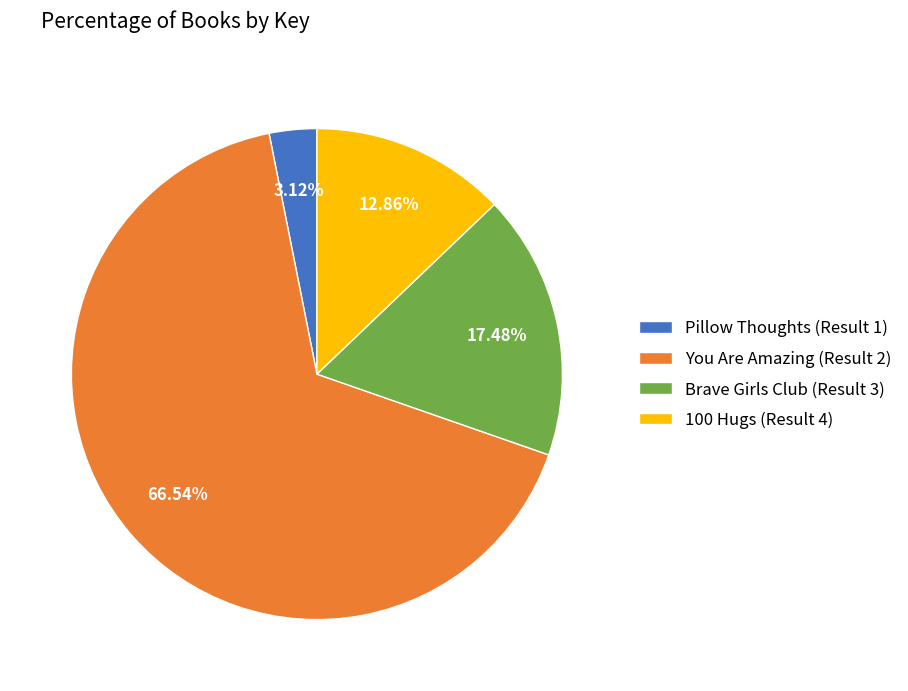

Between You Are Amazing (Result 2) and 100 Hugs (Result 4), which is larger?

You Are Amazing (Result 2)